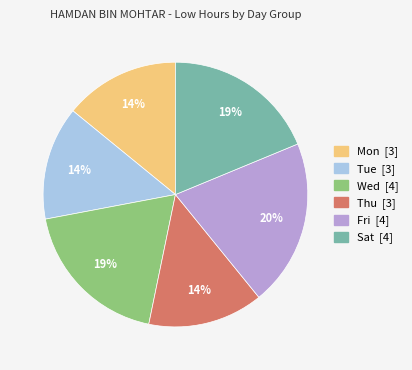

To the nearest percent, what portion does Thu [3] represent?

14%